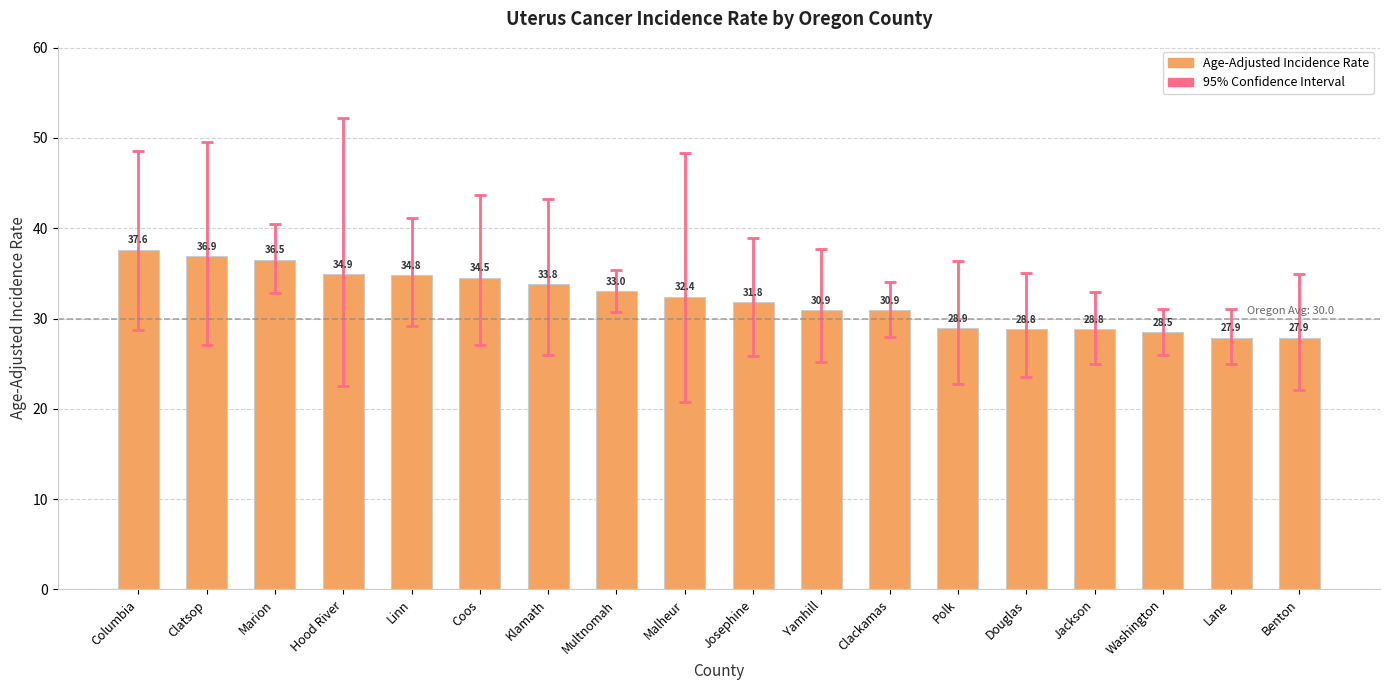

True or false: the data shows 44.6 at Lane.

False